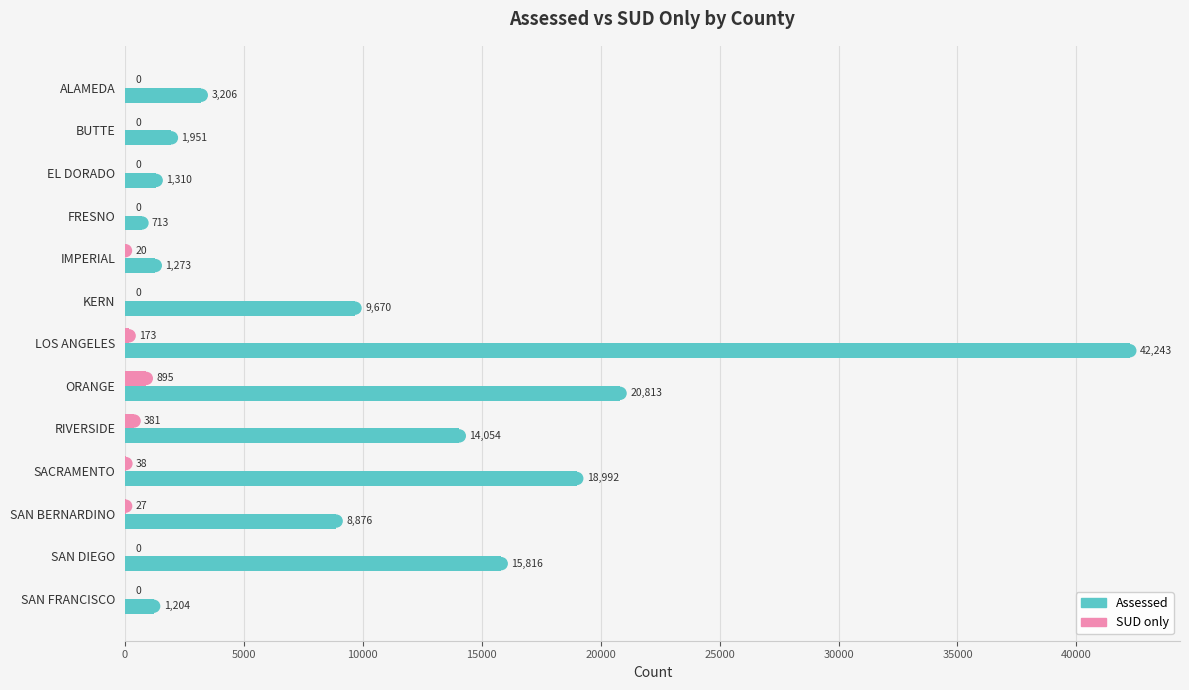

What is the average value of the Assessed series?

10779